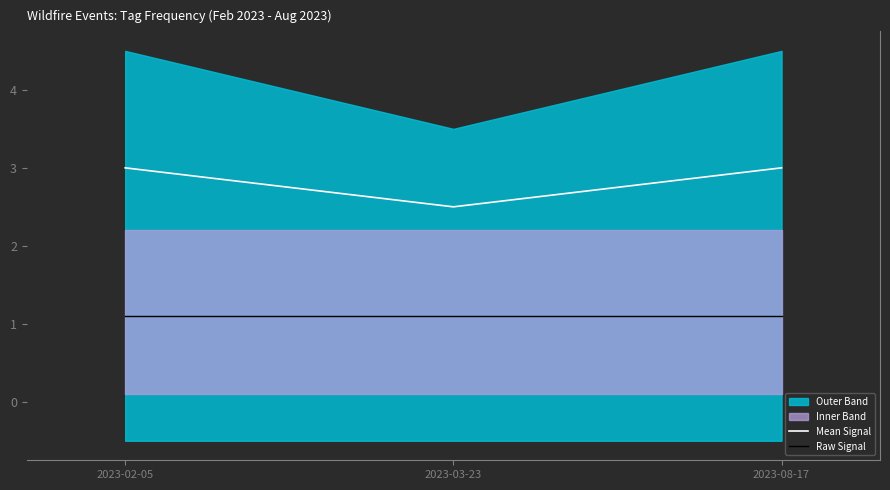

What is the average value of the Mean Signal series?

2.8